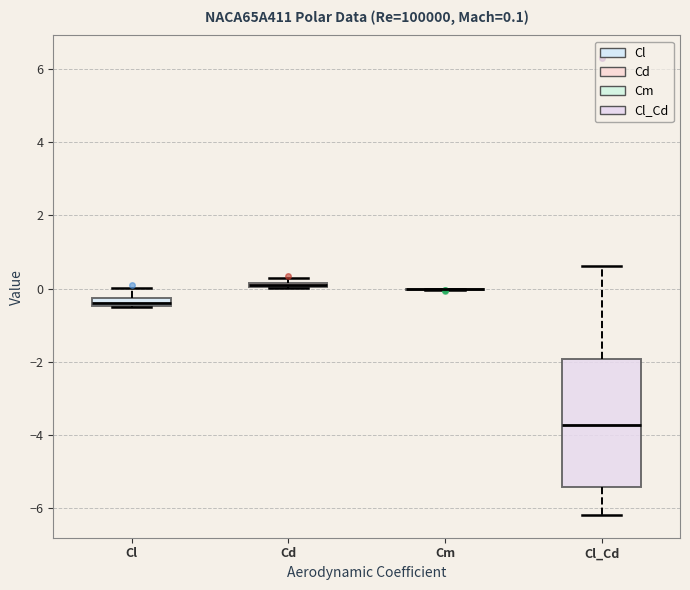

Which box is the tallest, from its lower edge to its upper edge?

Cl_Cd